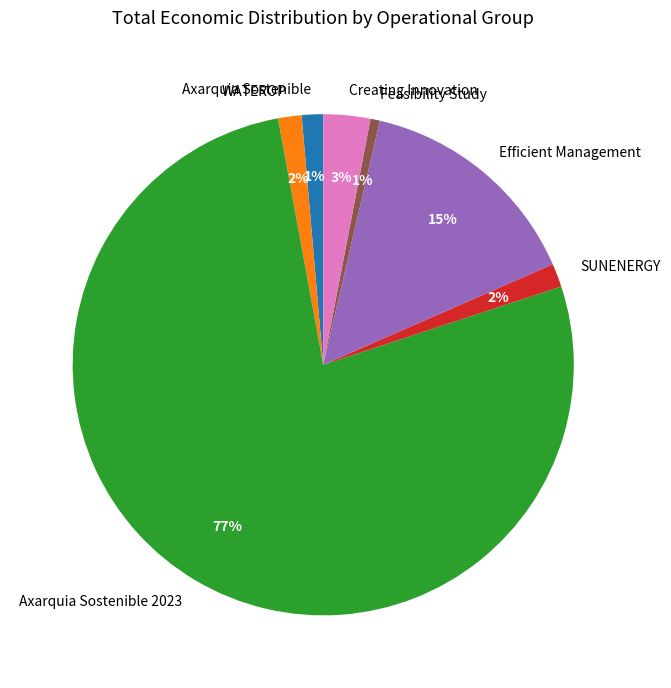

Does Axarquia Sostenible 2023 account for over 50% of the chart?

Yes